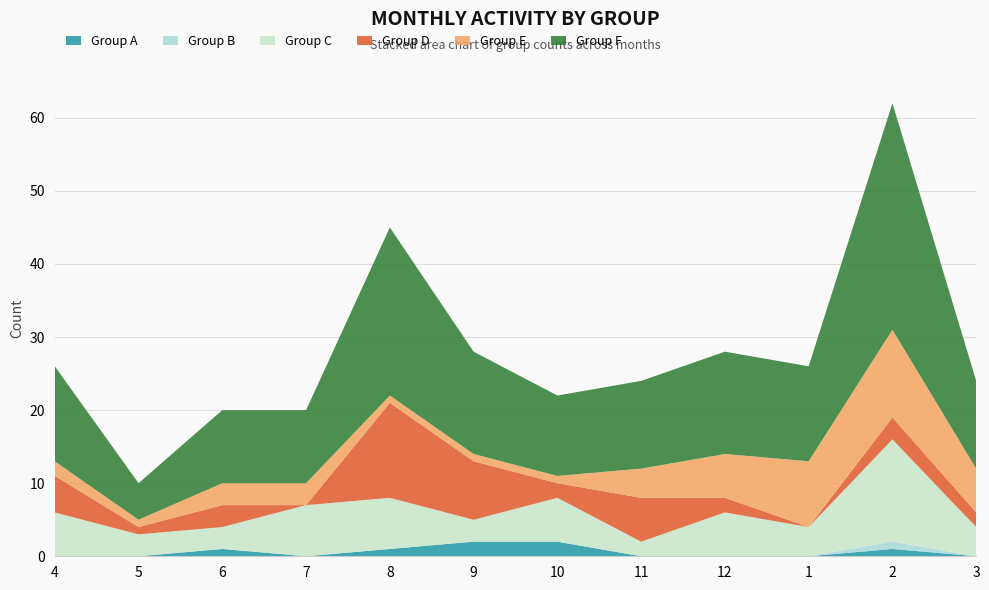

Reading left to right, extract all data points from this chart.

Group A: 0	0	1	0	1	2	2	0	0	0	1	0
Group B: 0	0	0	0	0	0	0	0	0	0	1	0
Group C: 6	3	3	7	7	3	6	2	6	4	14	4
Group D: 5	1	3	0	13	8	2	6	2	0	3	2
Group E: 2	1	3	3	1	1	1	4	6	9	12	6
Group F: 13	5	10	10	23	14	11	12	14	13	31	12